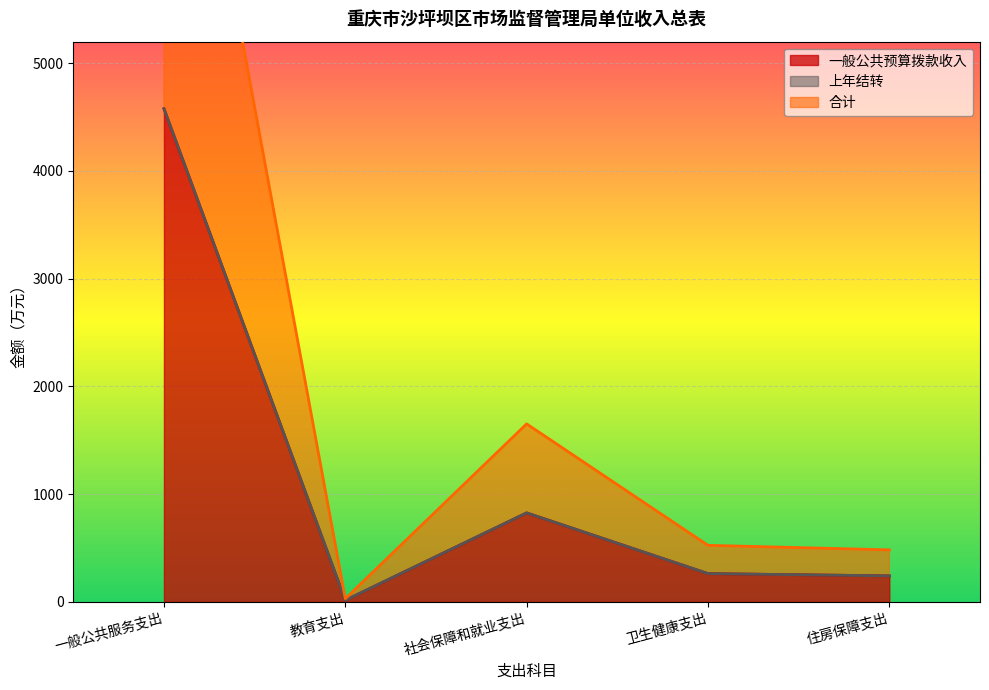

Which has a higher value, 教育支出 or 住房保障支出?

住房保障支出